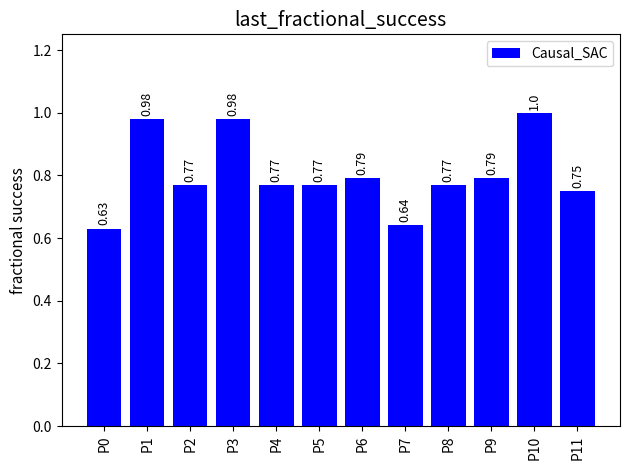

Which label corresponds to the smallest value in the chart?

P0